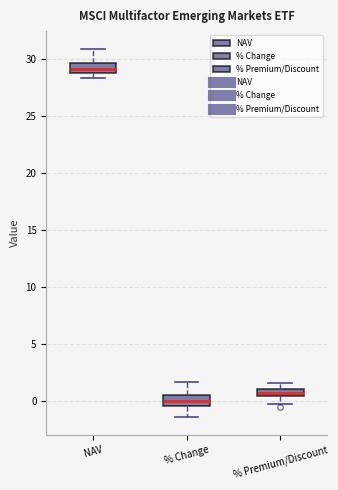

Which box has the lowest median line?

% Change